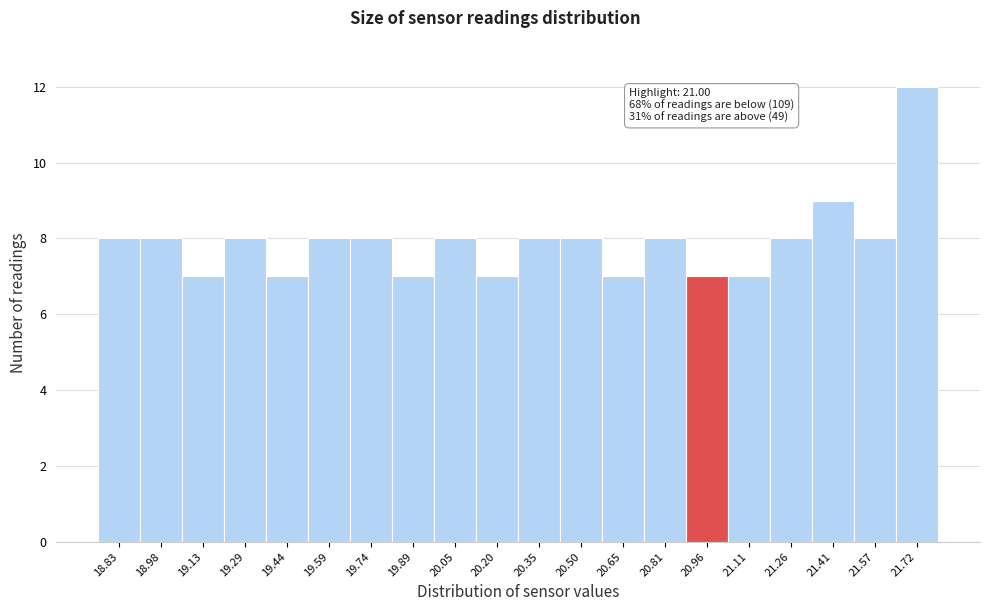

Reading left to right, what are all the values shown in this chart?

8	8	7	8	7	8	8	7	8	7	8	8	7	8	7	7	8	9	8	12